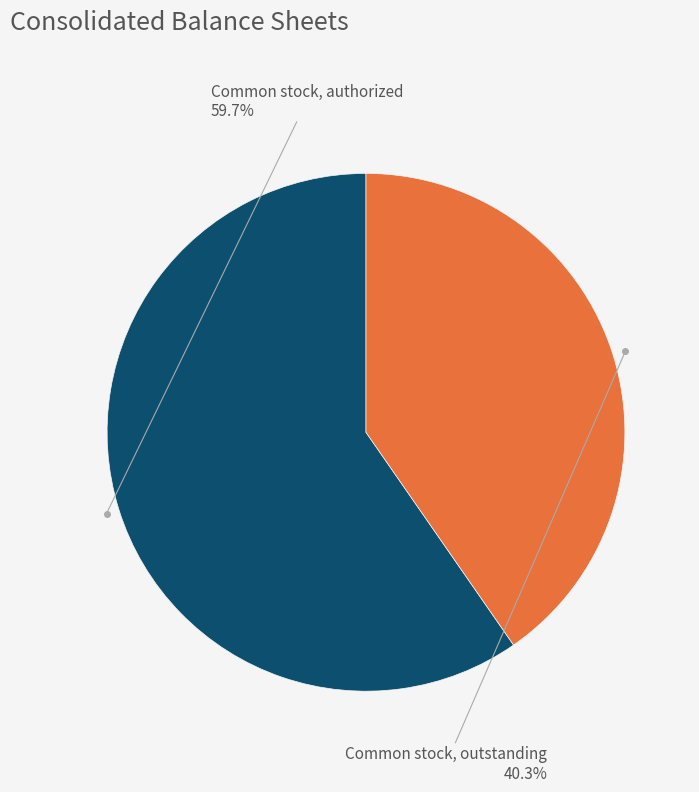

To the nearest percent, what percentage of the pie is Common stock, outstanding?

40%